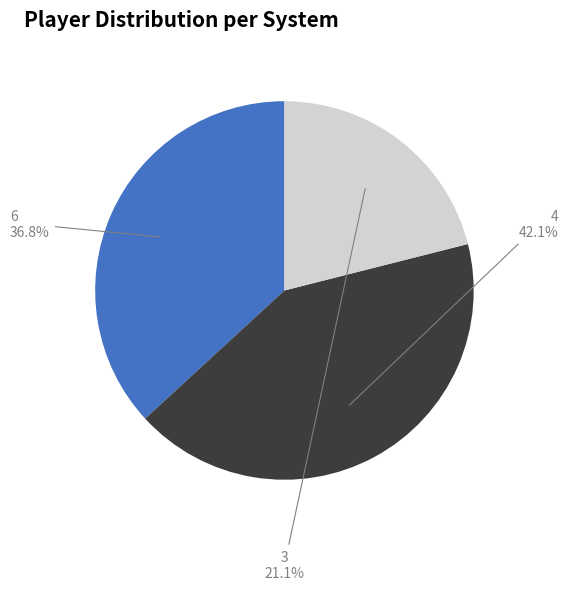

To the nearest percent, what is the average slice percentage?

33%